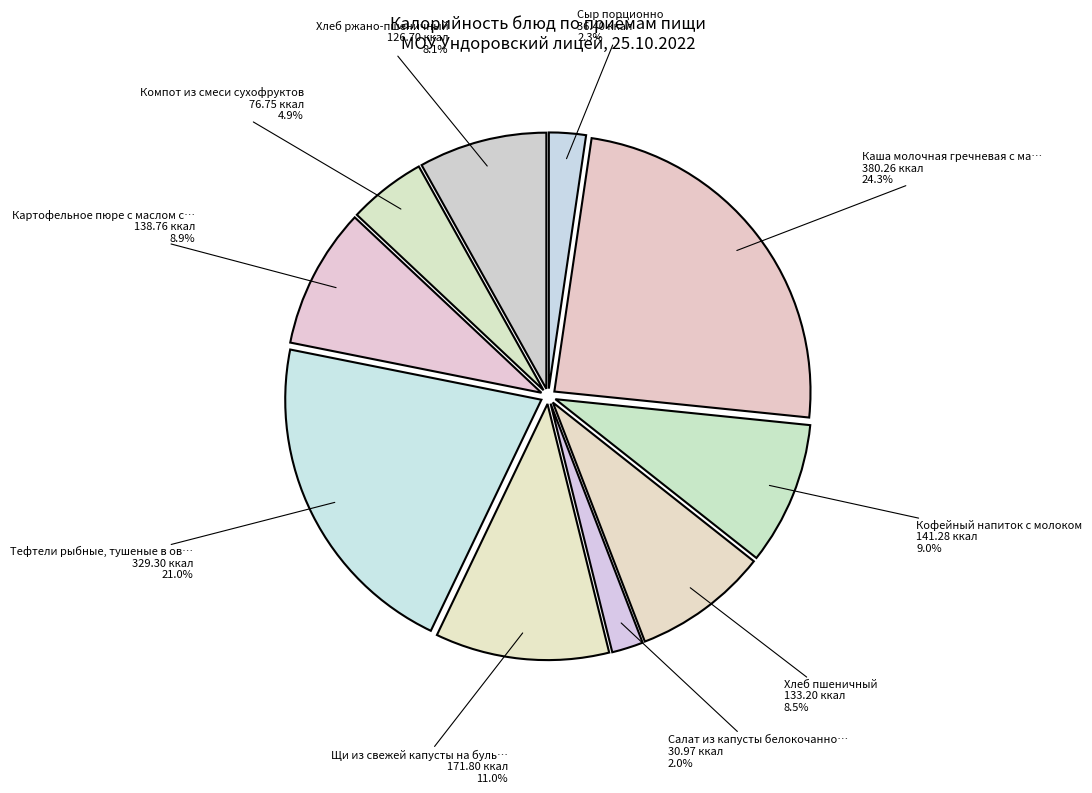

Count the number of slices in the pie.

10